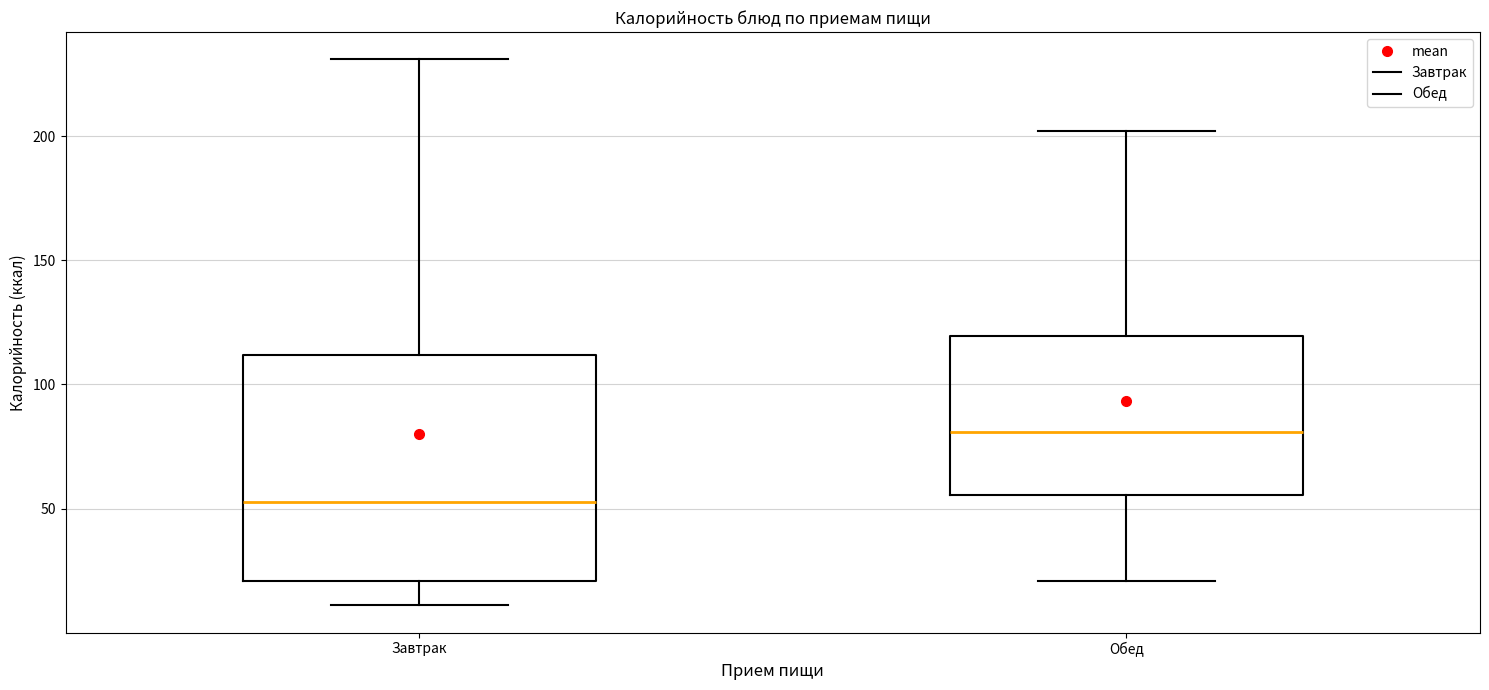

Where is the lower edge of the box for Обед on the y-axis? The values are not printed on the chart, so give them approximately, as read against the axis.

55